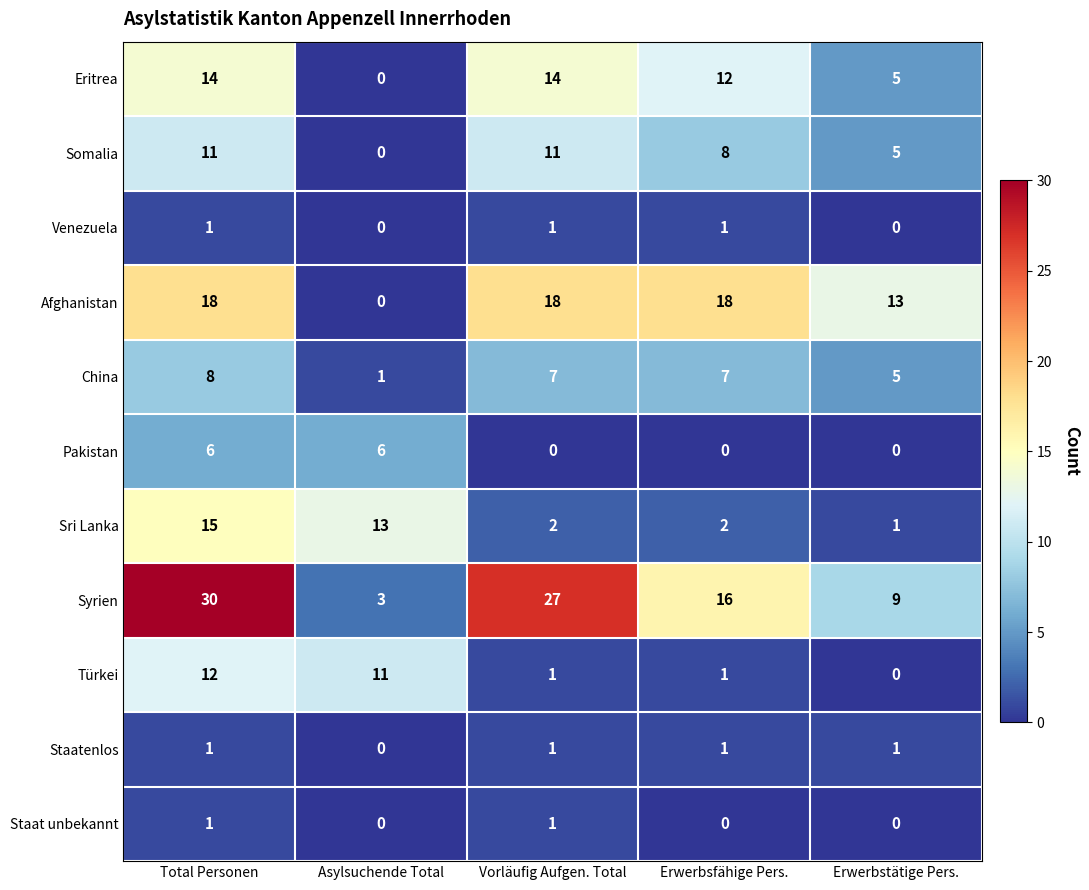

Which series has the largest range (max minus min)?

Syrien